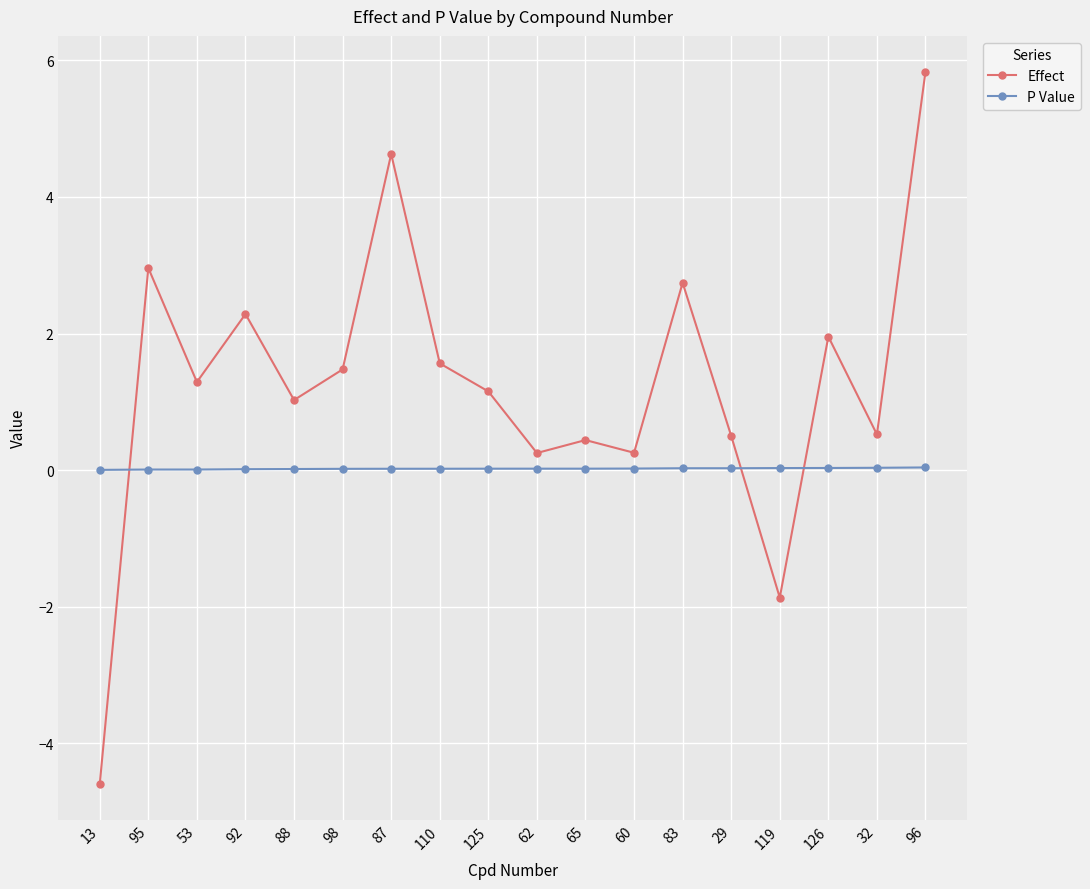

What is the total value across all series at 60?

0.3